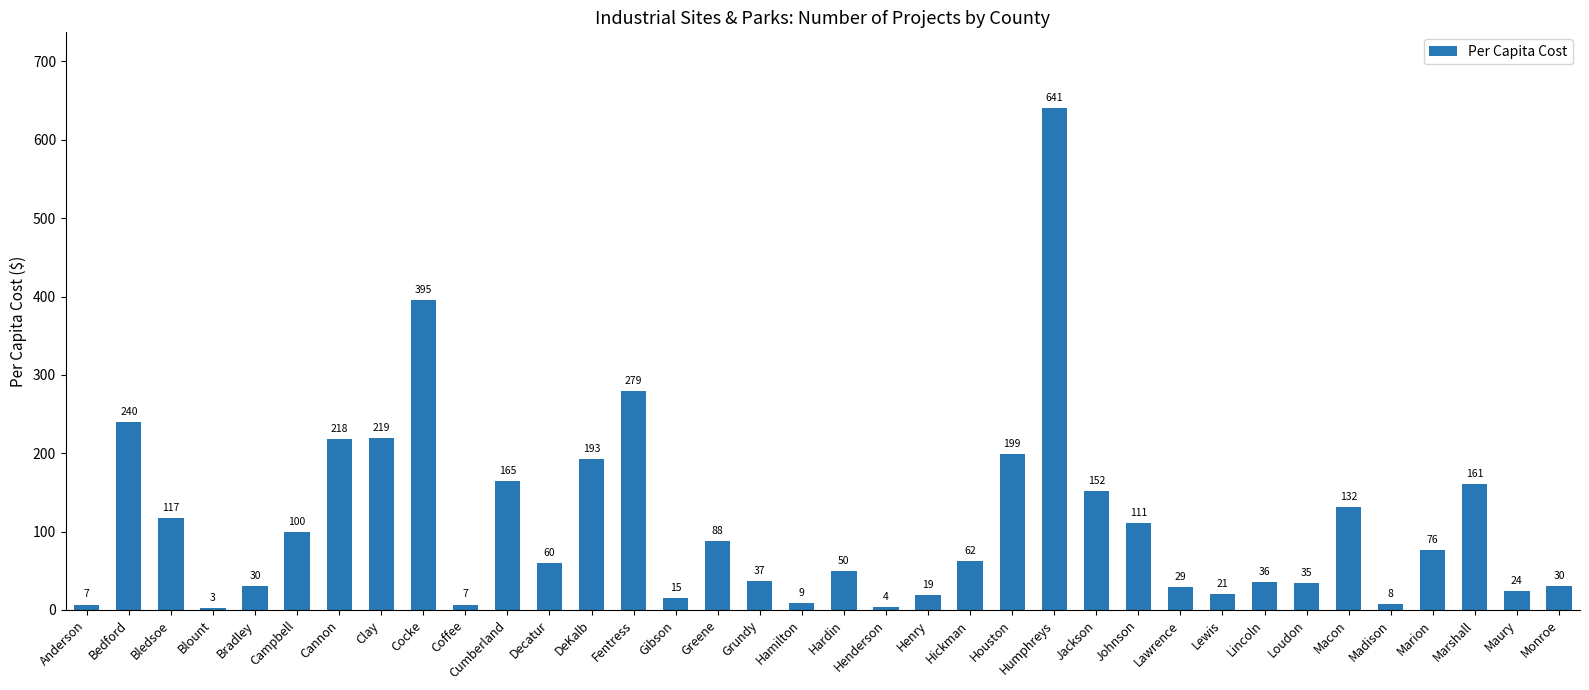

What position from the right is Greene?

21